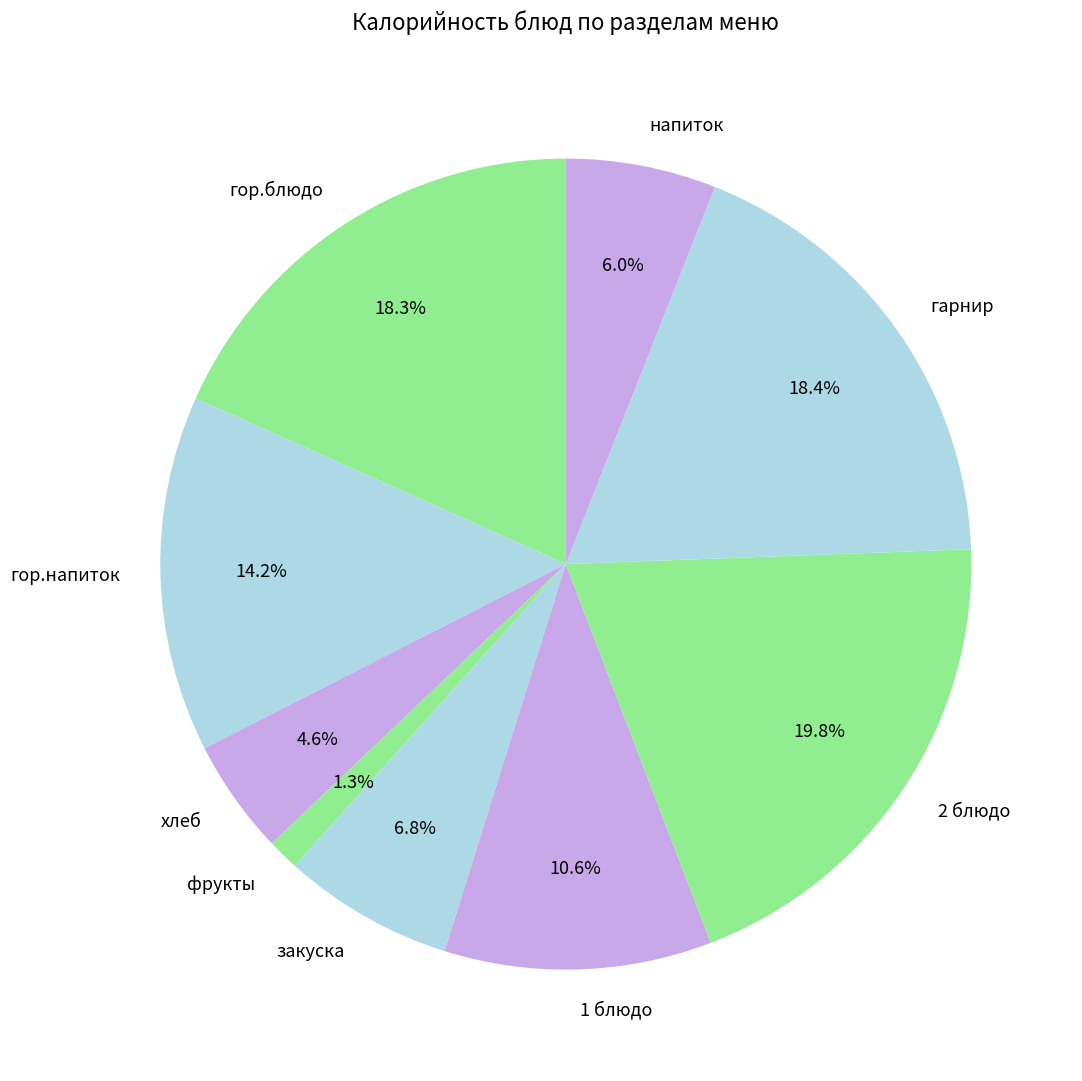

Which has a higher value, хлеб or 1 блюдо?

1 блюдо